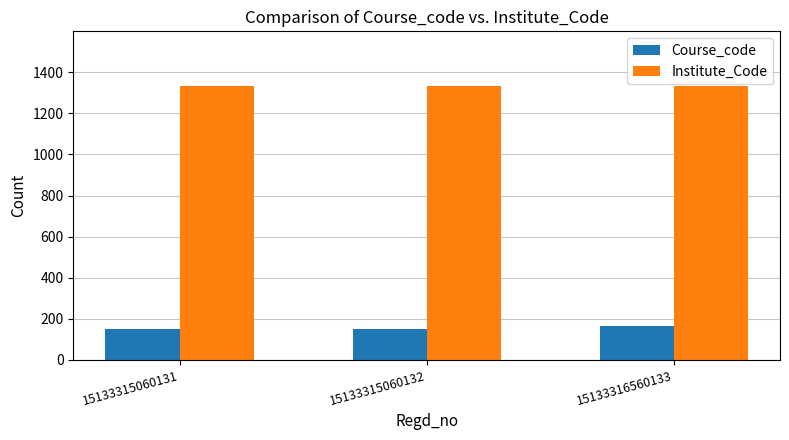

What is the spread (max minus min) of values at 15133315060131?

1183